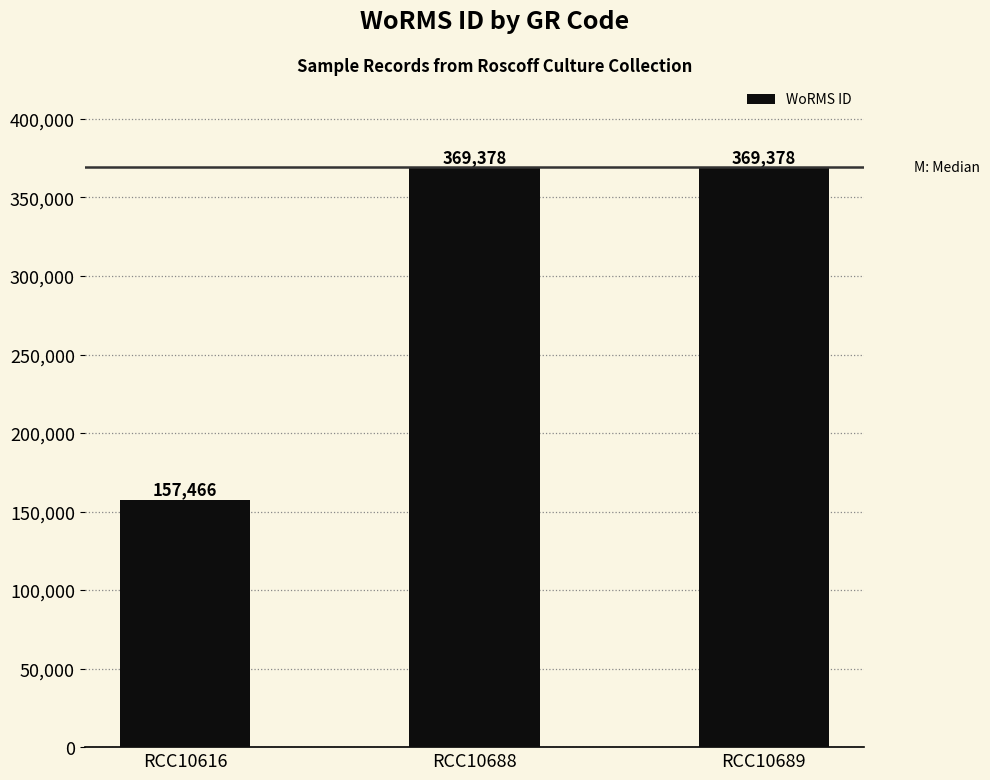

Are the bars grouped side by side (vs. stacked)?

No